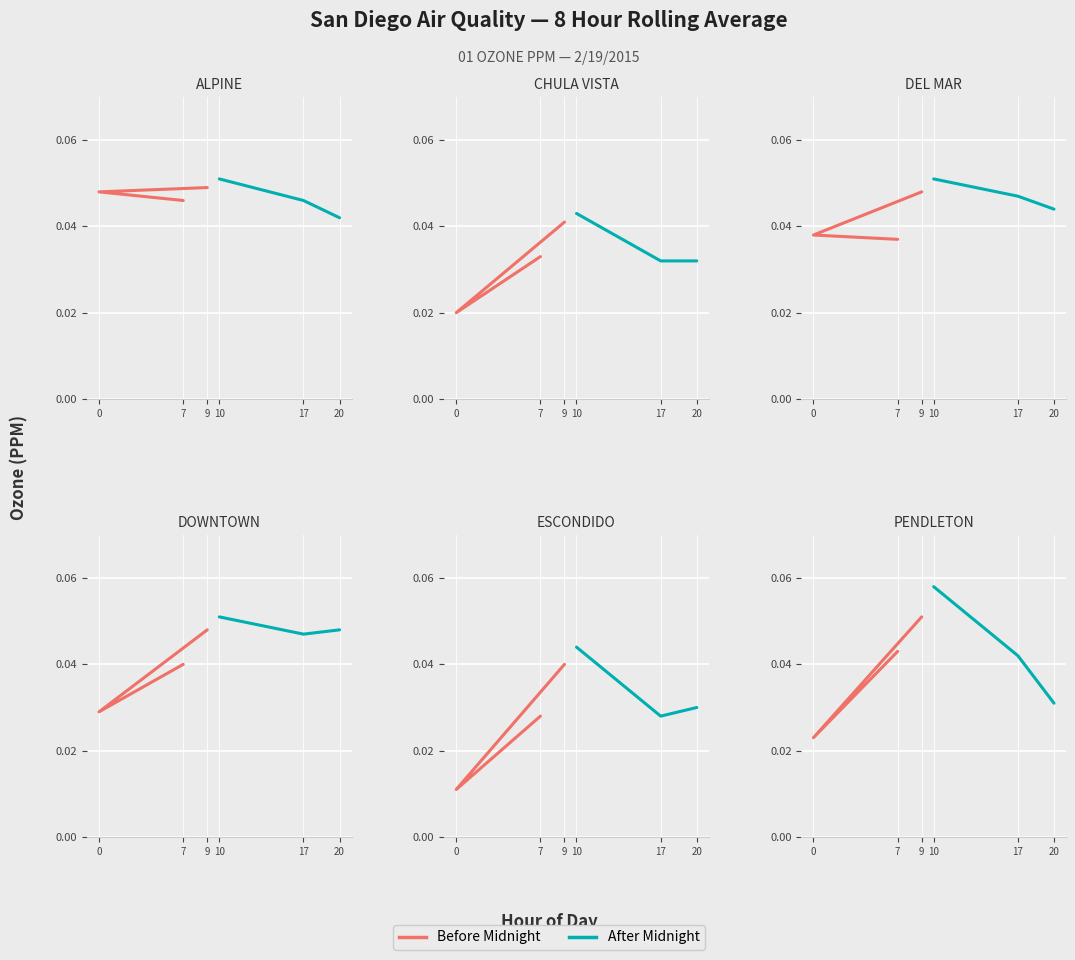

Count the After Midnight values in the range 0 to 1.

3